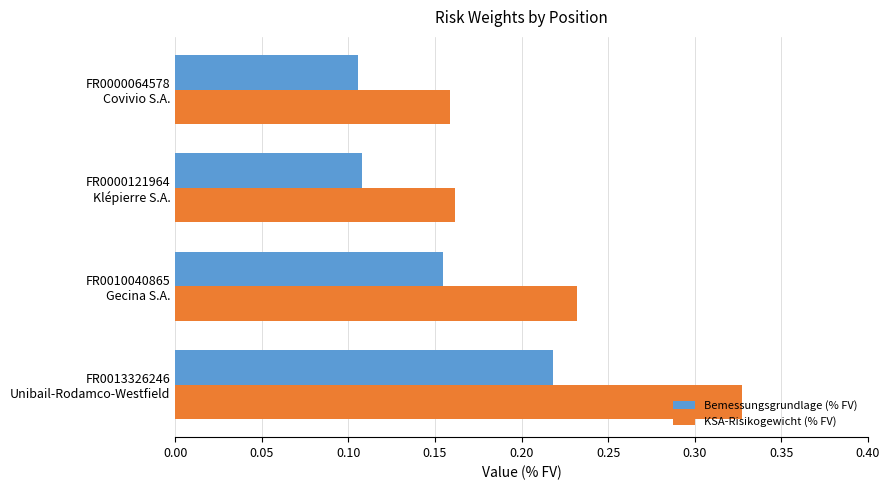

List the series in order of their overall mean, highest first.

KSA-Risikogewicht (% FV), Bemessungsgrundlage (% FV)